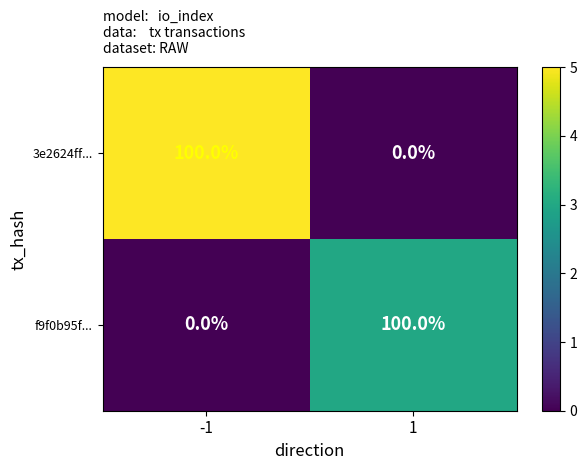

The 3e2624ff... series shows 0 at 1. True or false?

True